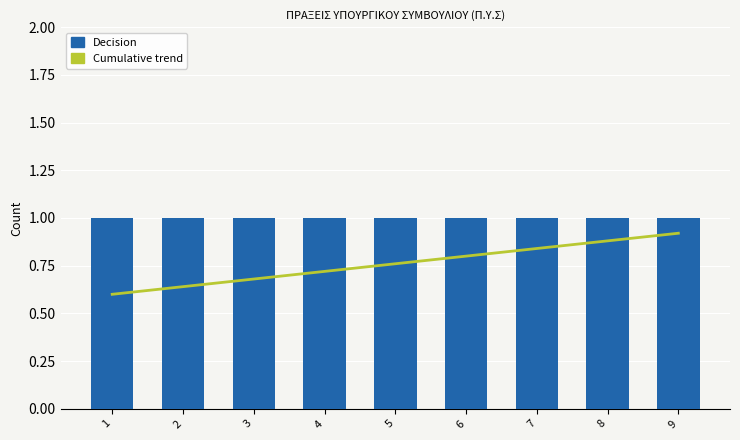

Reading right to left, what are all the values shown in this chart?

Cumulative trend: 9=0.9	8=0.9	7=0.8	6=0.8	5=0.8	4=0.7	3=0.7	2=0.6	1=0.6
Decision: 9=1.0	8=1.0	7=1.0	6=1.0	5=1.0	4=1.0	3=1.0	2=1.0	1=1.0